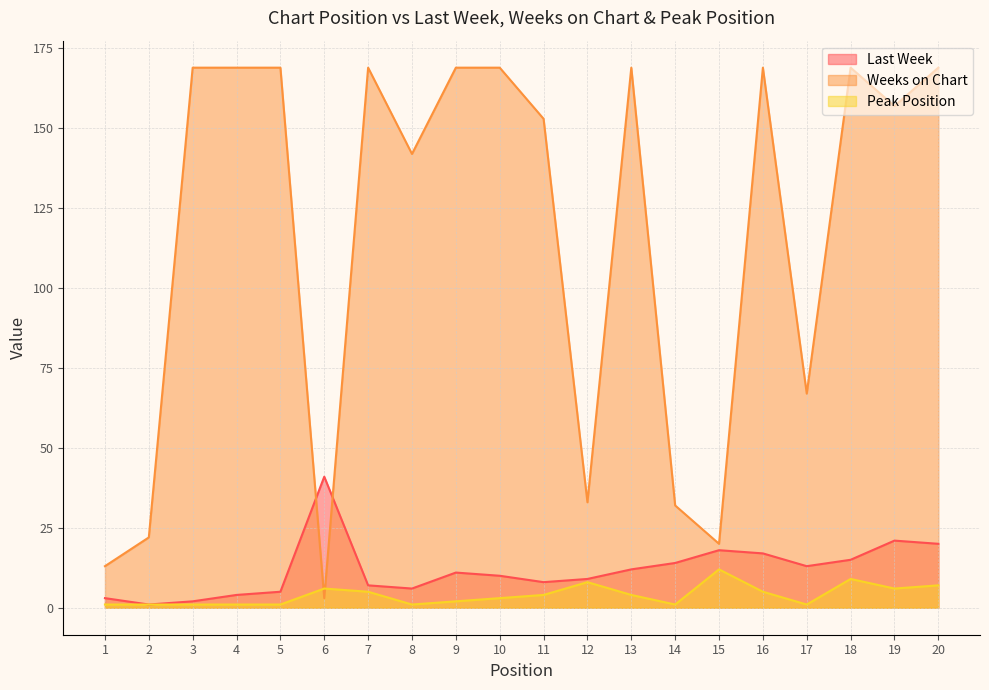

What is the approximate value of Weeks on Chart at 11, to the nearest 10?

150